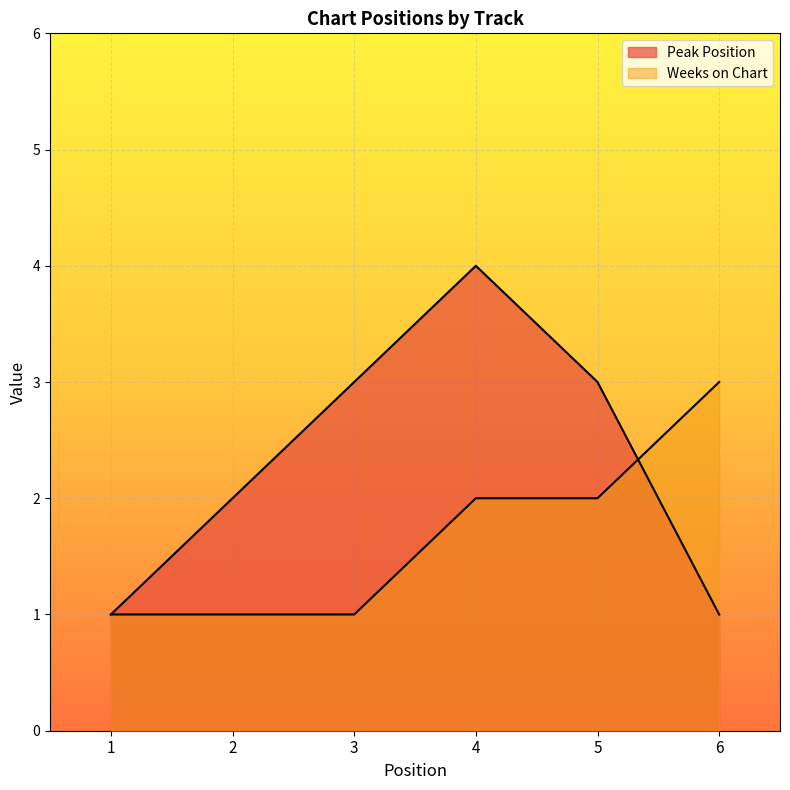

What is the smallest value displayed?

1